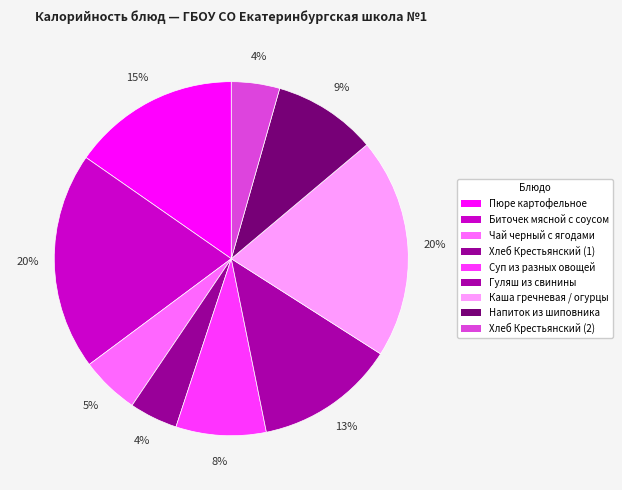

Count the number of slices in the pie.

9